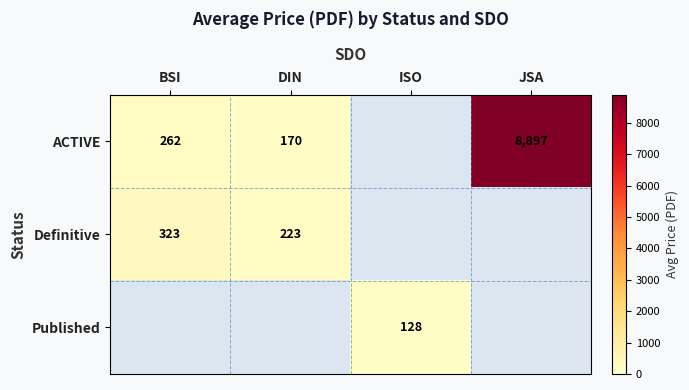

What is the sum of the Definitive values at DIN and BSI?

546